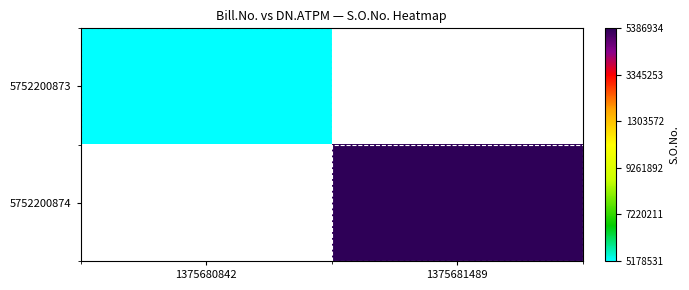

List the series in order of their peak value, lowest first.

5752200873, 5752200874